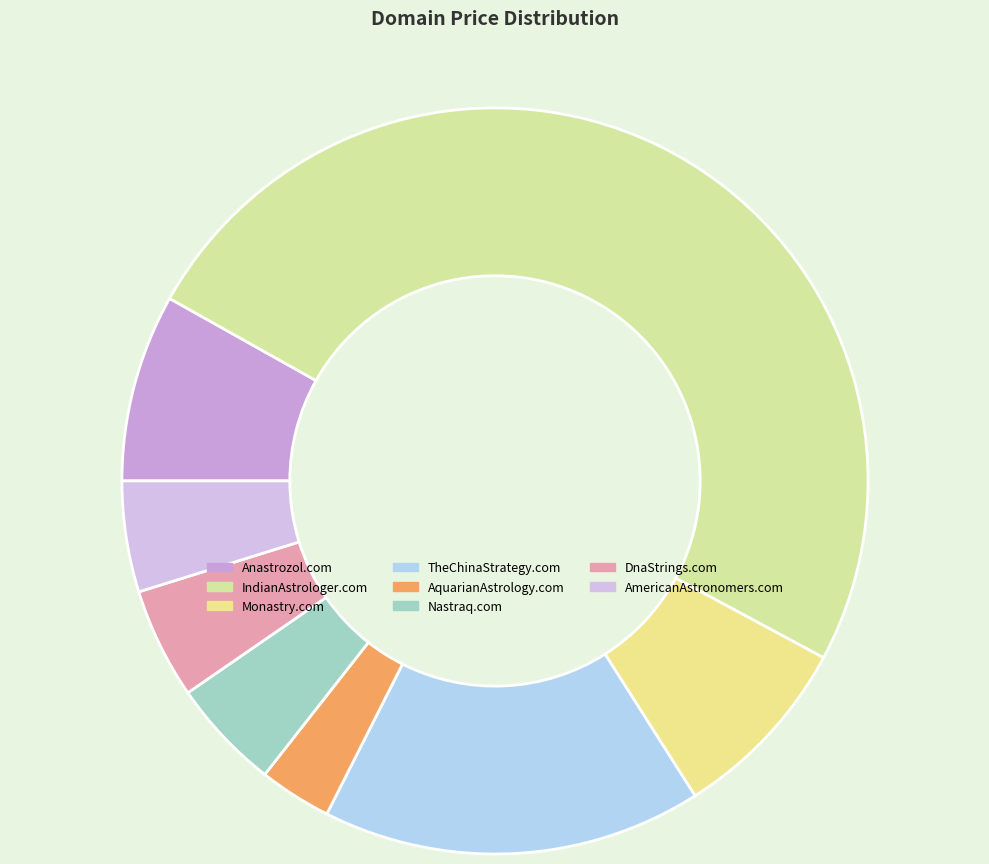

What percentage is NOT represented by AmericanAstronomers.com?

95.2%